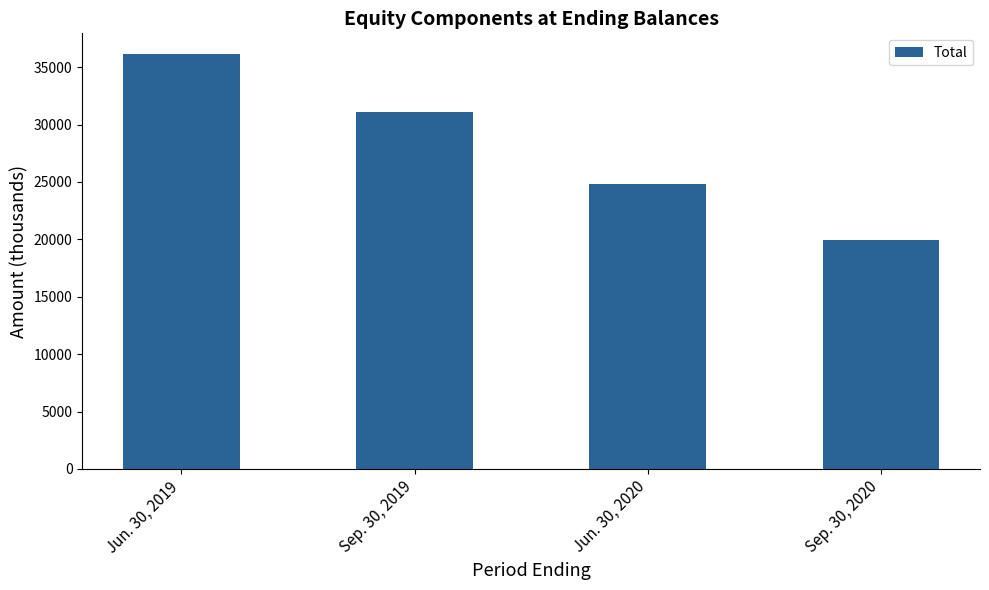

Where does the data first go above 31073?

Jun. 30, 2019